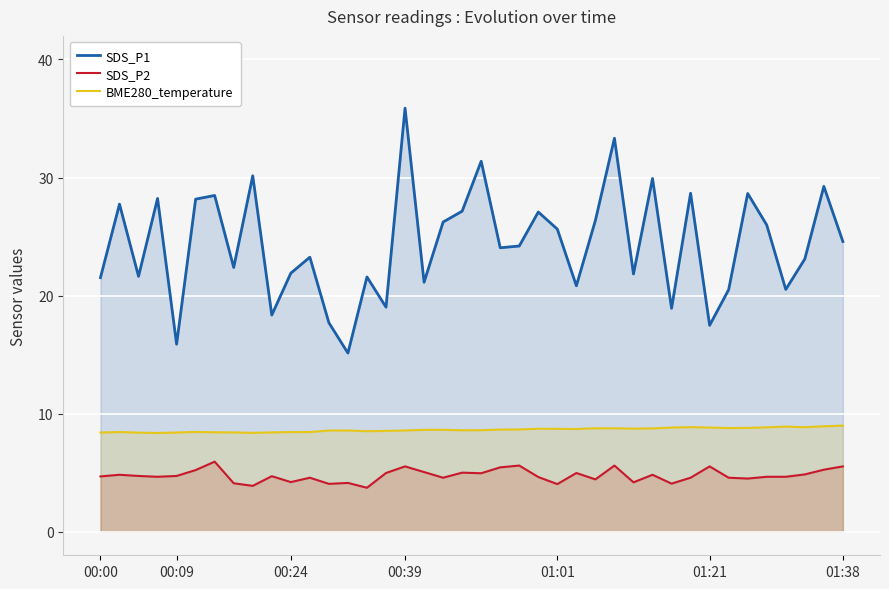

What is the smallest value displayed?

3.7